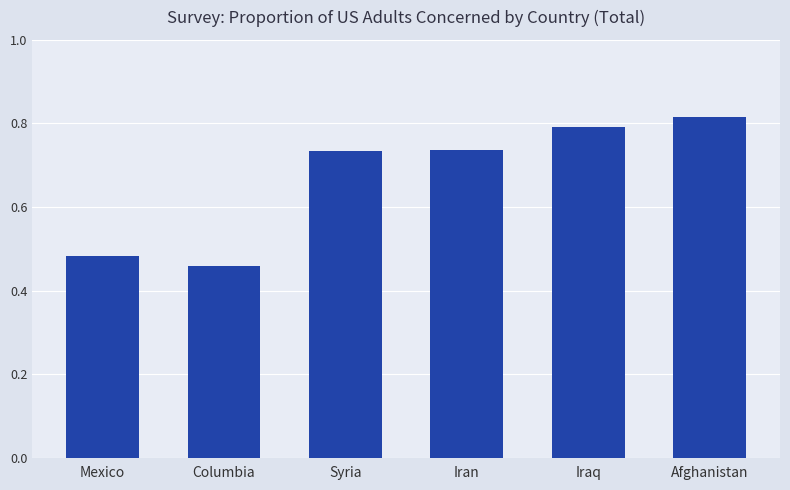

Which label corresponds to the largest value in the chart?

Afghanistan